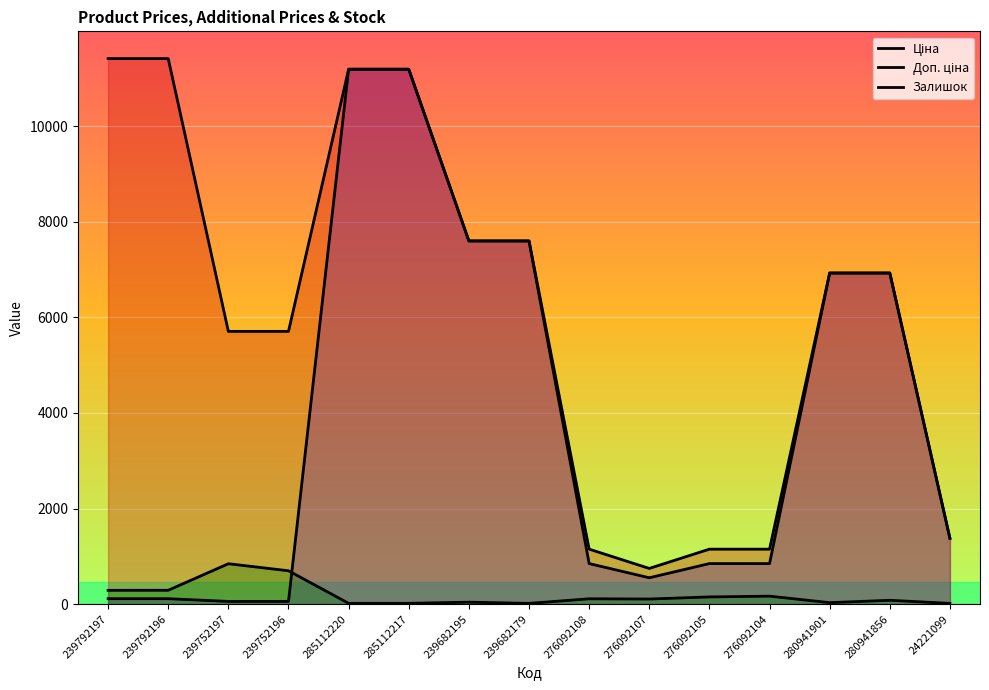

What is the label of the 4th point from the left?

239752196